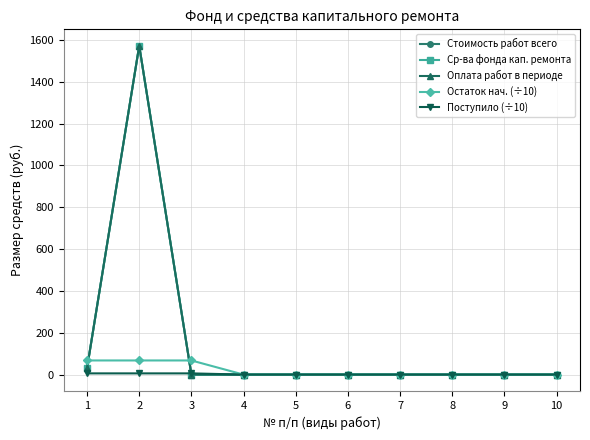

Is this an area chart (filled region under the line)?

No